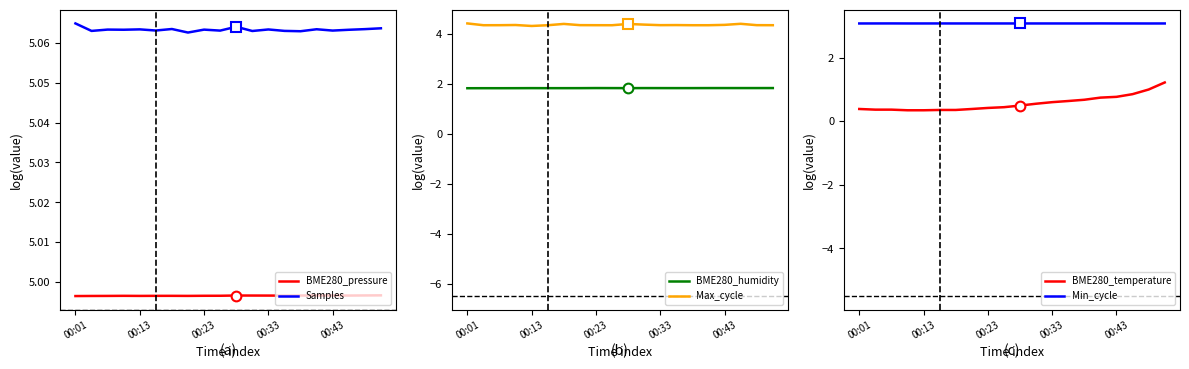

Is it true that Min_cycle equals 3.1 at 00:43?

True